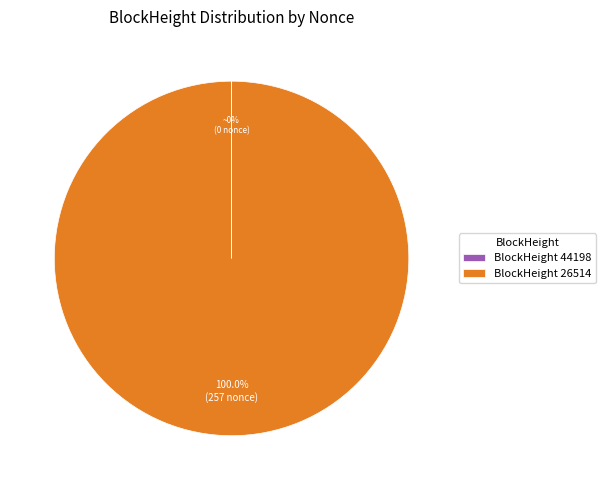

Which category accounts for the majority?

BlockHeight 26514